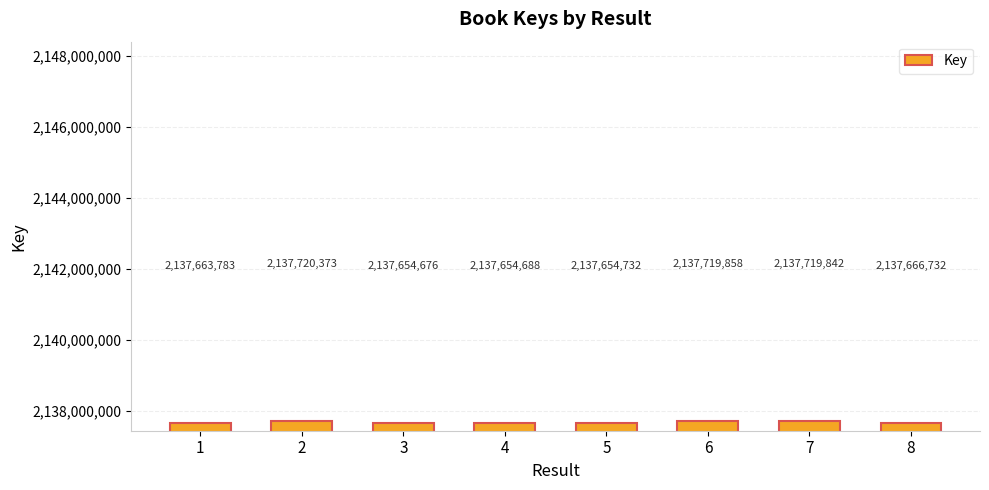

What is the difference between the second highest and minimum values?

65182